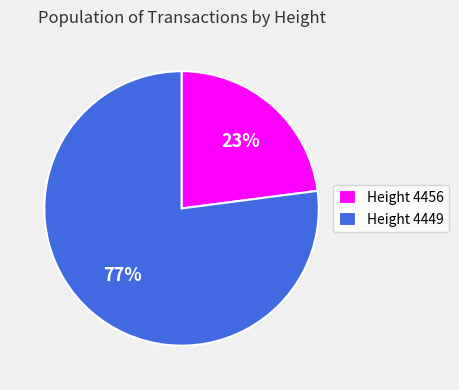

What percentage is the Height 4456 slice, to the nearest percent?

23%